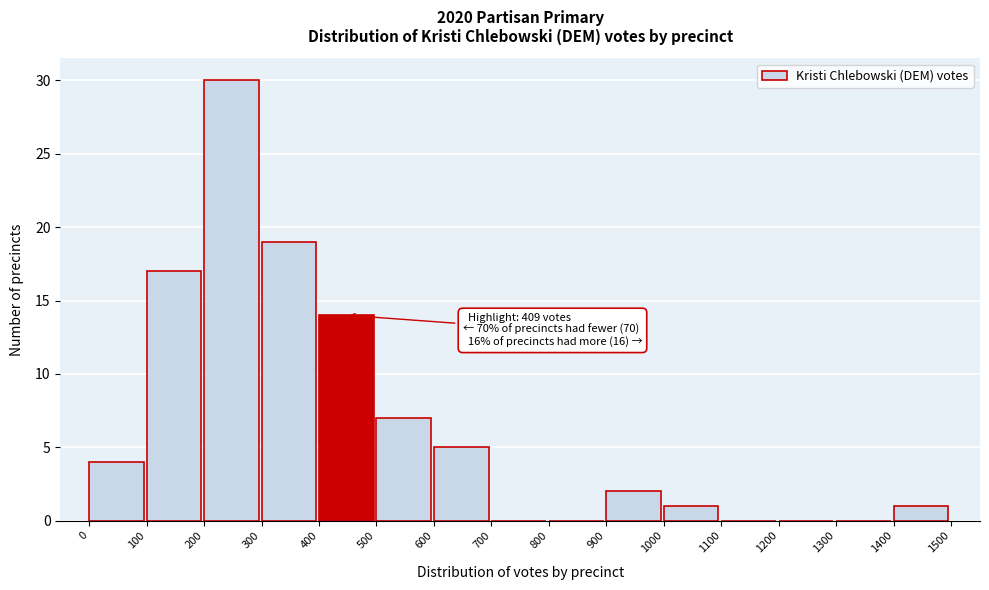

Over which range of the x-axis is the bar tallest?

200 to 300